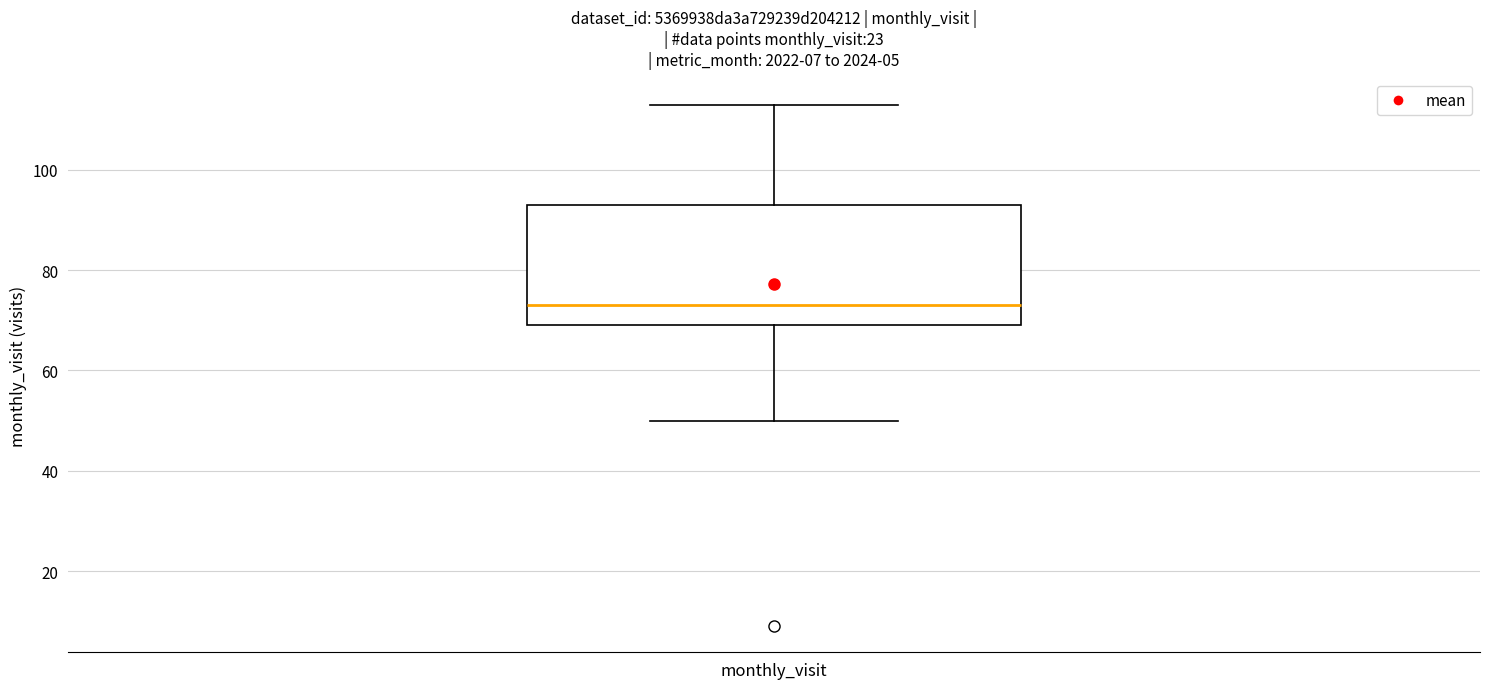

Transcribe this box plot: give where the median line is, the range the box spans, and where the two whiskers end, as read against the y-axis. The values are not printed on the chart, so give them approximately, as read against the axis.

median 74, box 70 to 94, whiskers 50 to 114